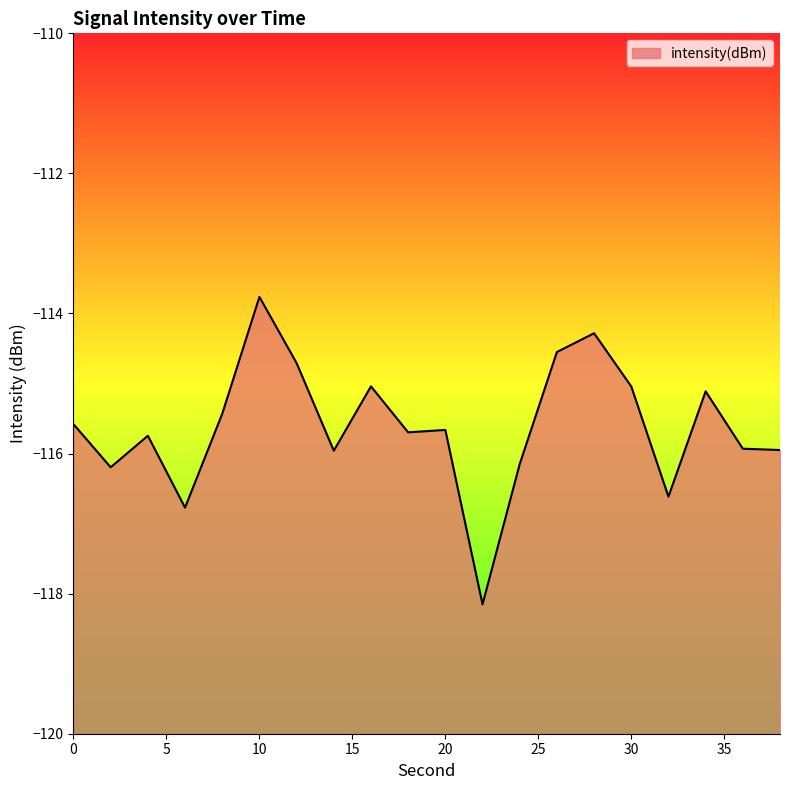

List the labels in order of value, smallest first.

22, 6, 32, 2, 24, 14, 38, 36, 4, 18, 20, 0, 8, 34, 30, 16, 12, 26, 28, 10